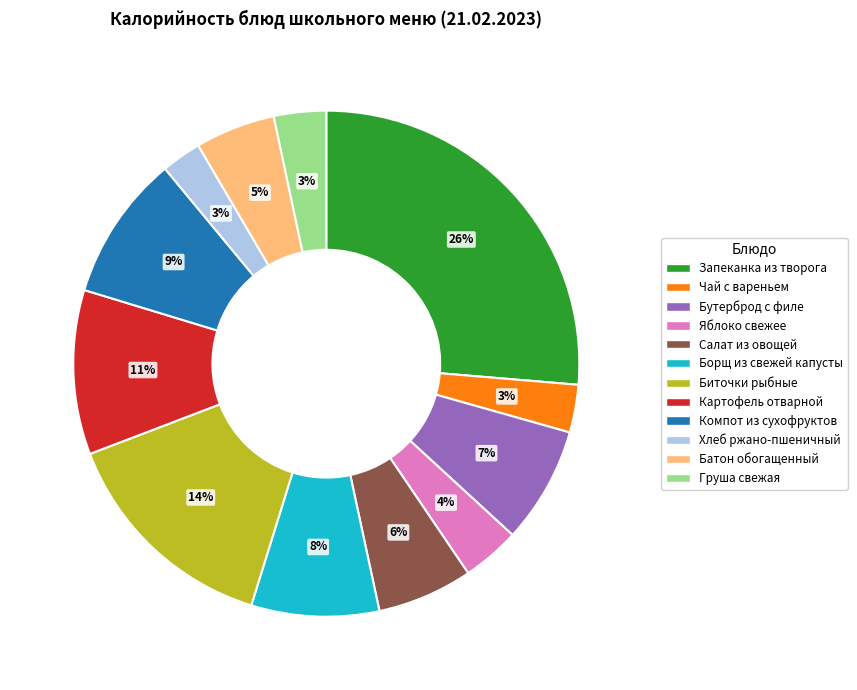

What is the largest slice in the pie chart?

Запеканка из творога